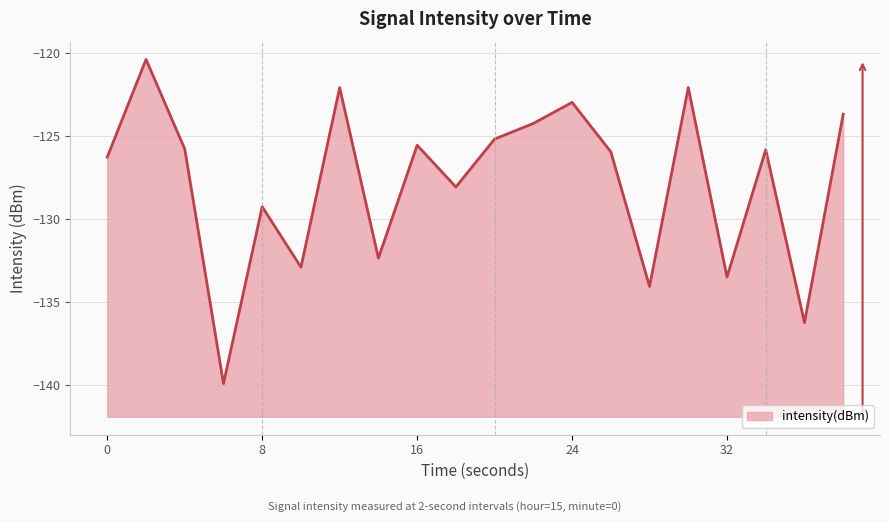

What is the difference between the maximum and minimum values?

19.6